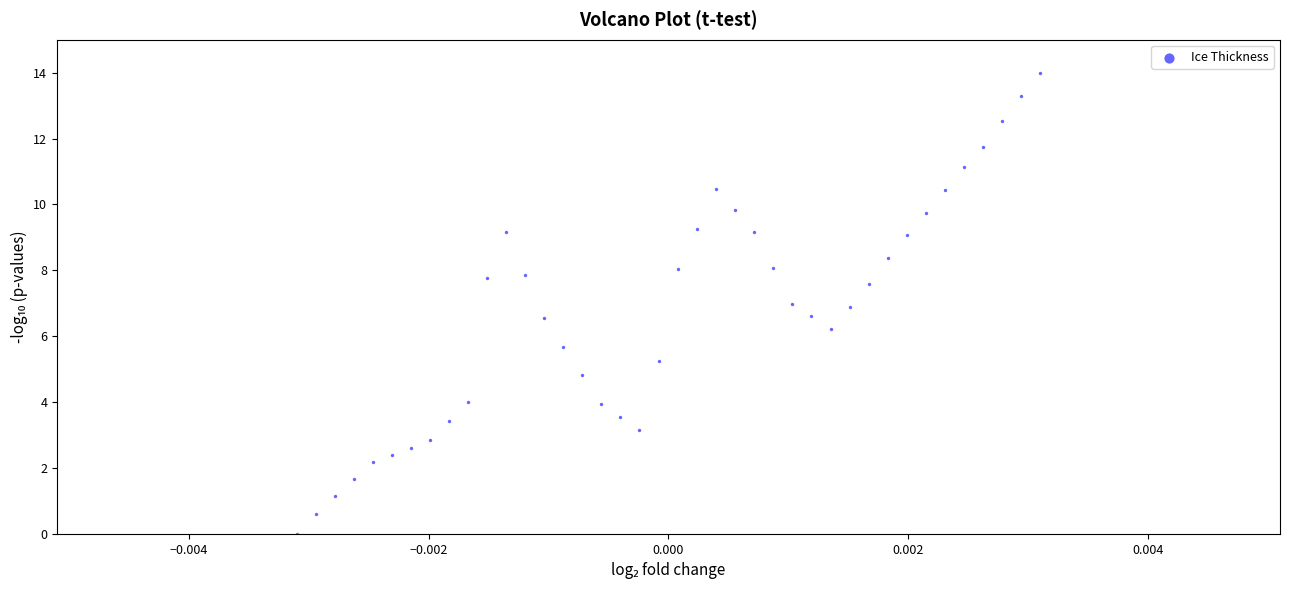

What is the range of Y values (max minus min)?

14.0